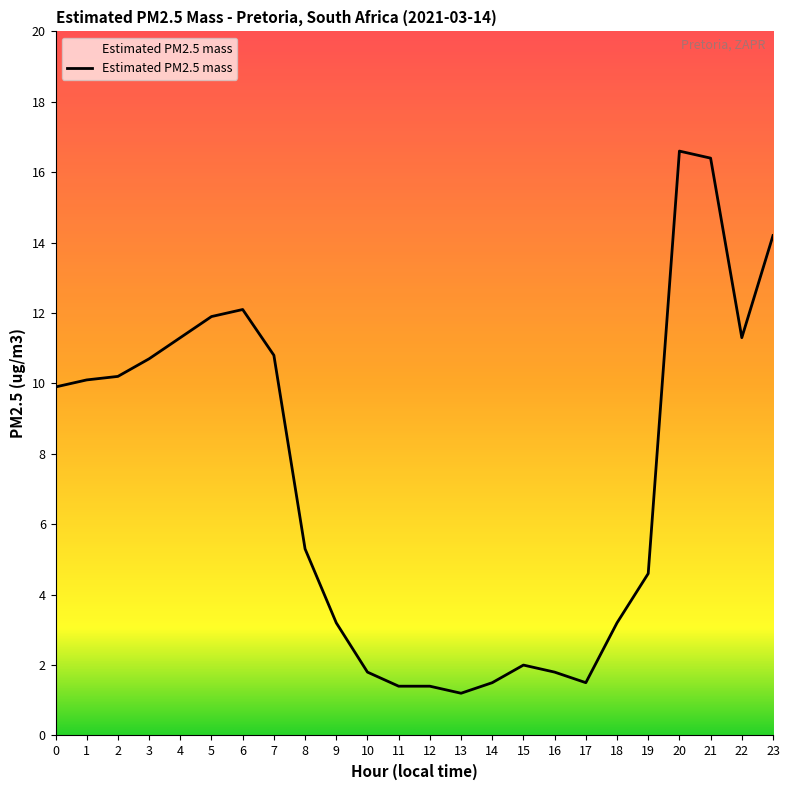

At which category does the chart reach its peak across all series?

20